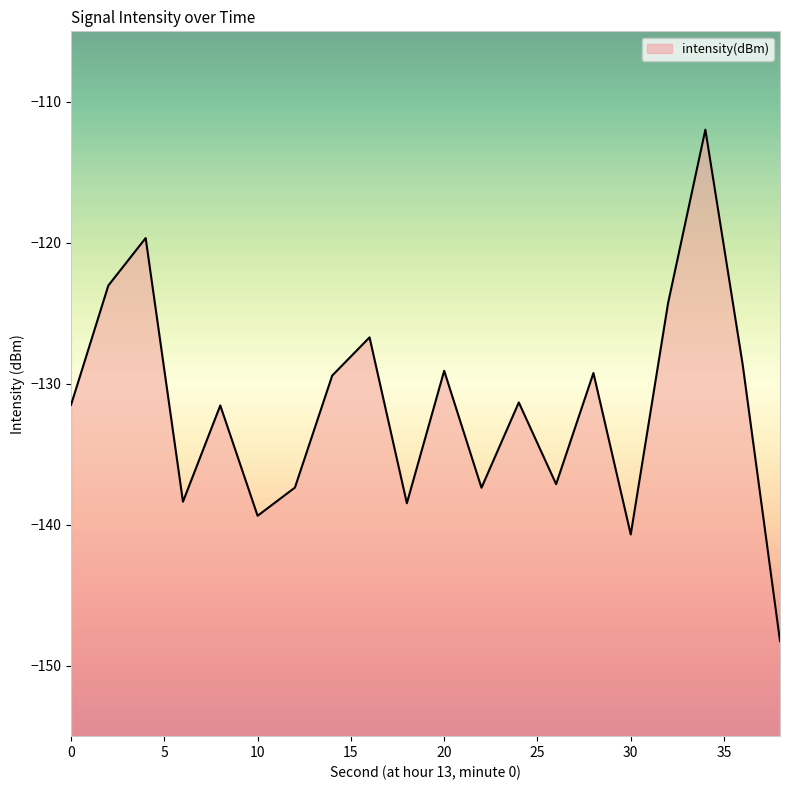

Rank the categories by value from highest to lowest.

34, 4, 2, 32, 16, 36, 20, 28, 14, 24, 0, 8, 26, 12, 22, 6, 18, 10, 30, 38